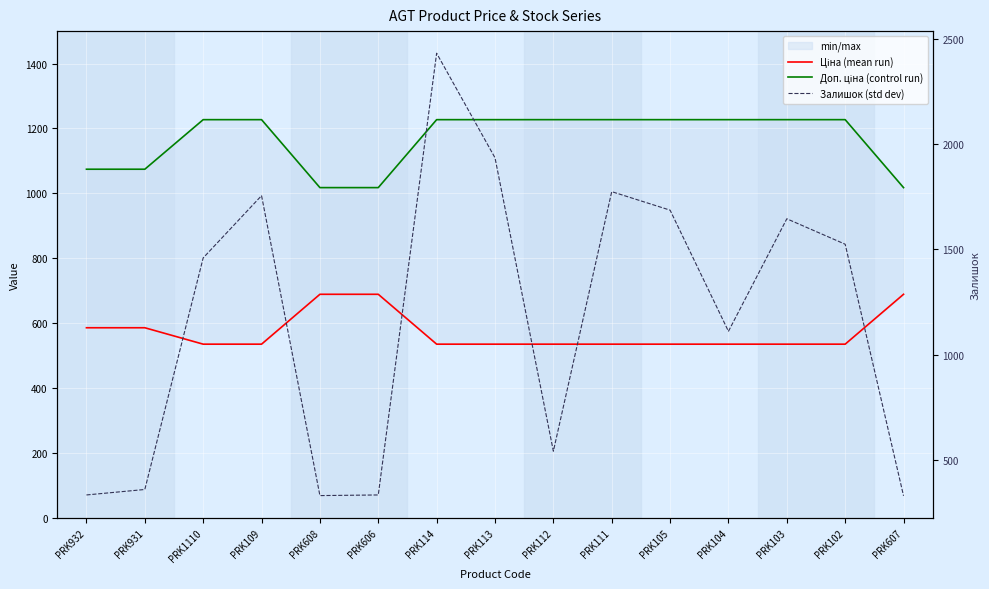

Reading right to left, list all the values displayed in this chart.

Ціна (mean run): 689.1	535.4	535.4	535.4	535.4	535.4	535.4	535.4	535.4	689.1	689.1	535.4	535.4	586.0	586.0
Доп. ціна (control run): 1017.8	1227.2	1227.2	1227.2	1227.2	1227.2	1227.2	1227.2	1227.2	1017.8	1017.8	1227.2	1227.2	1074.5	1074.5
Залишок (std dev): 329.0	1525.0	1646.0	1111.0	1687.0	1775.0	541.0	1936.0	2433.0	333.0	330.0	1756.0	1460.0	359.0	333.0